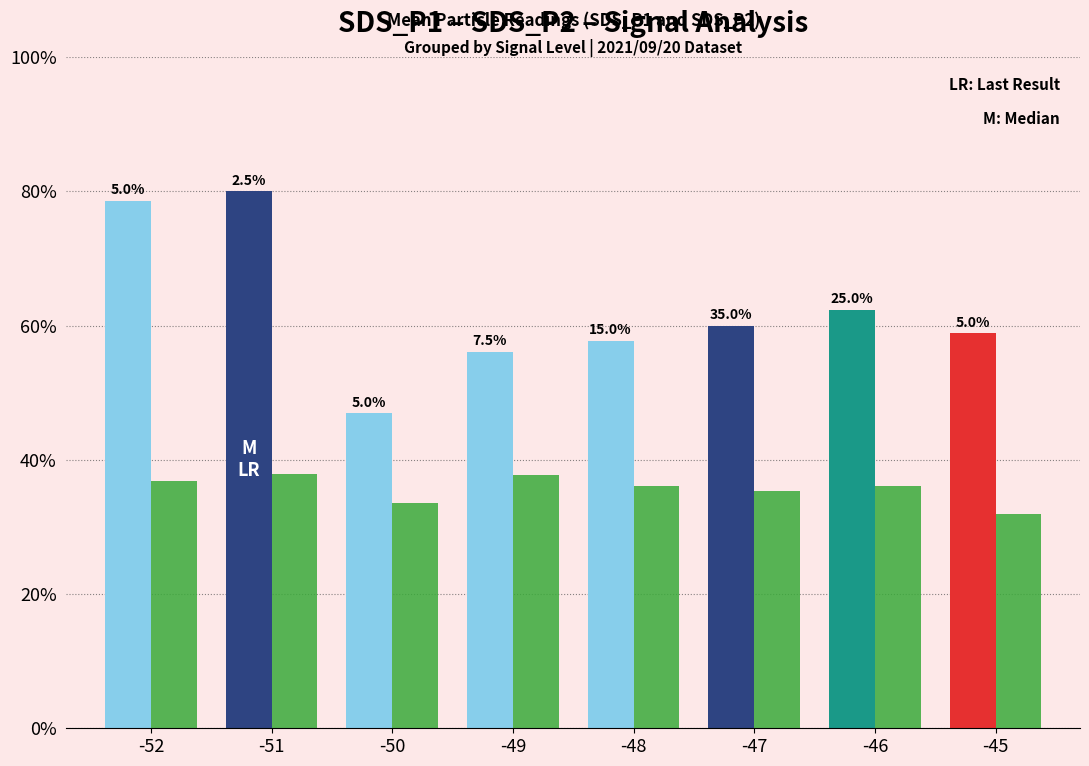

At which category is the sum across all series the highest?

-51